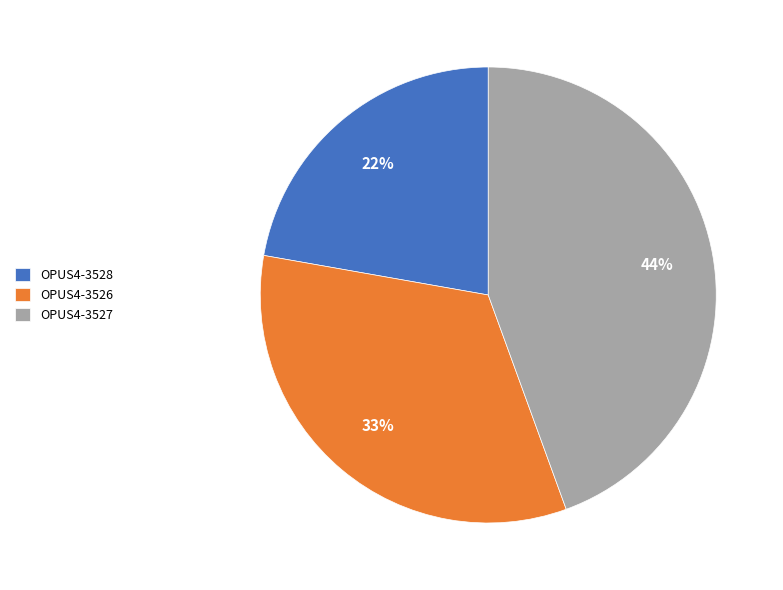

Approximately how many times larger is the value at OPUS4-3528 compared to OPUS4-3526?

0.7